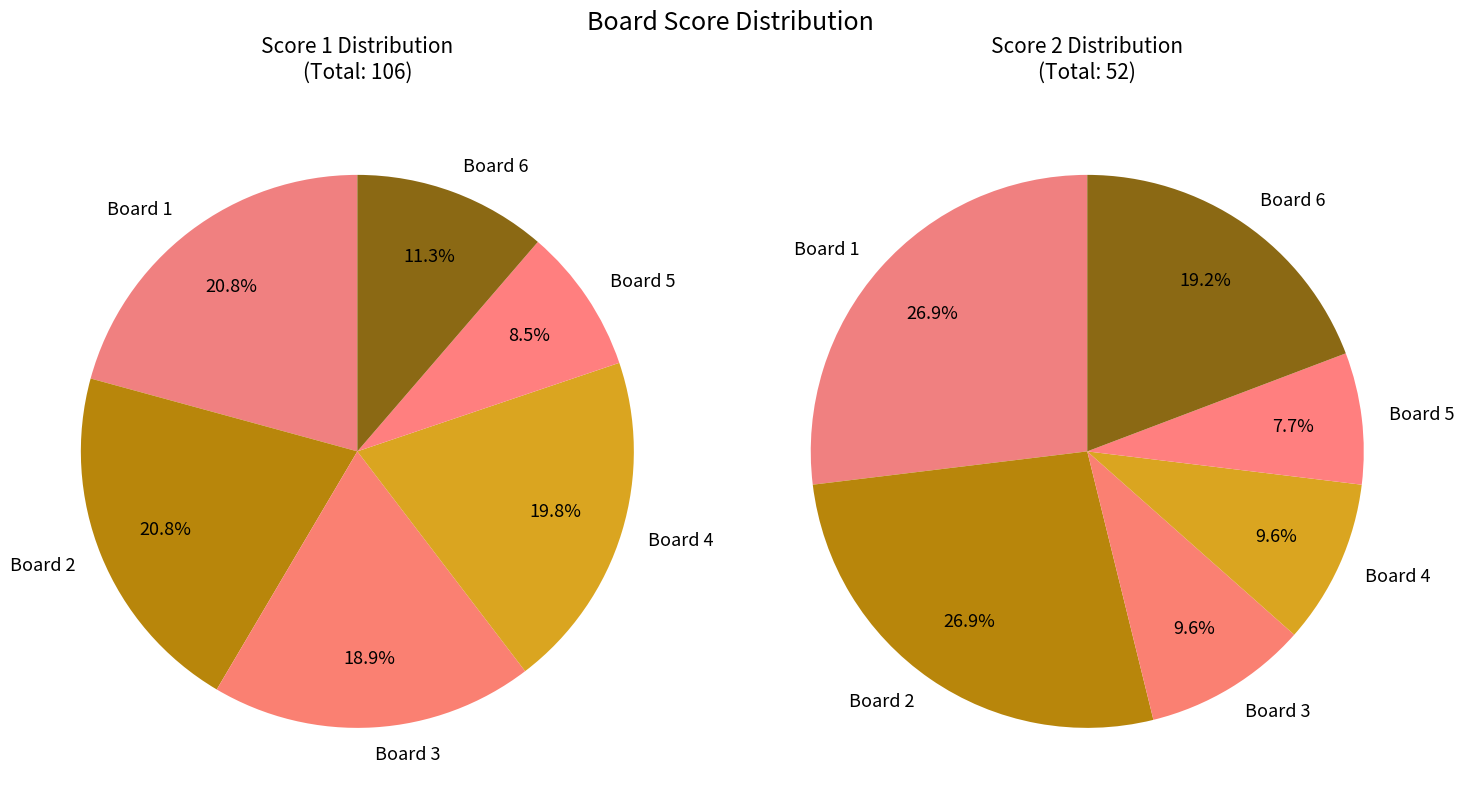

What is the spread (max minus min) of values at Board 2?

8